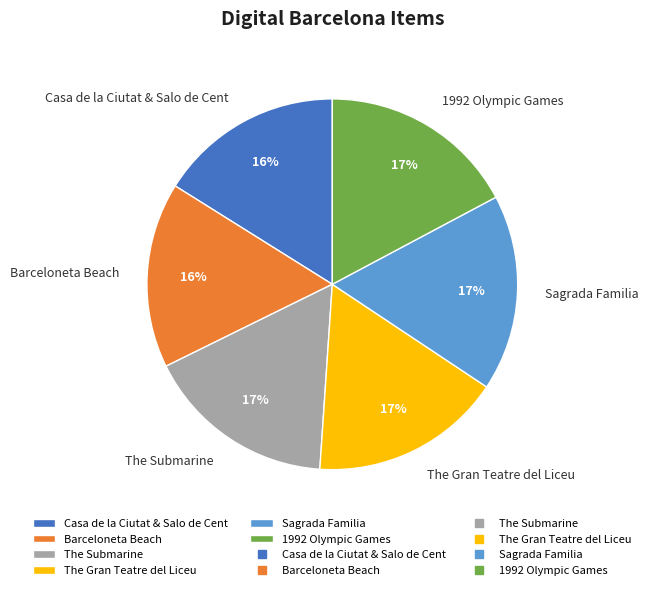

True or false: The Submarine accounts for 2% of the total.

False